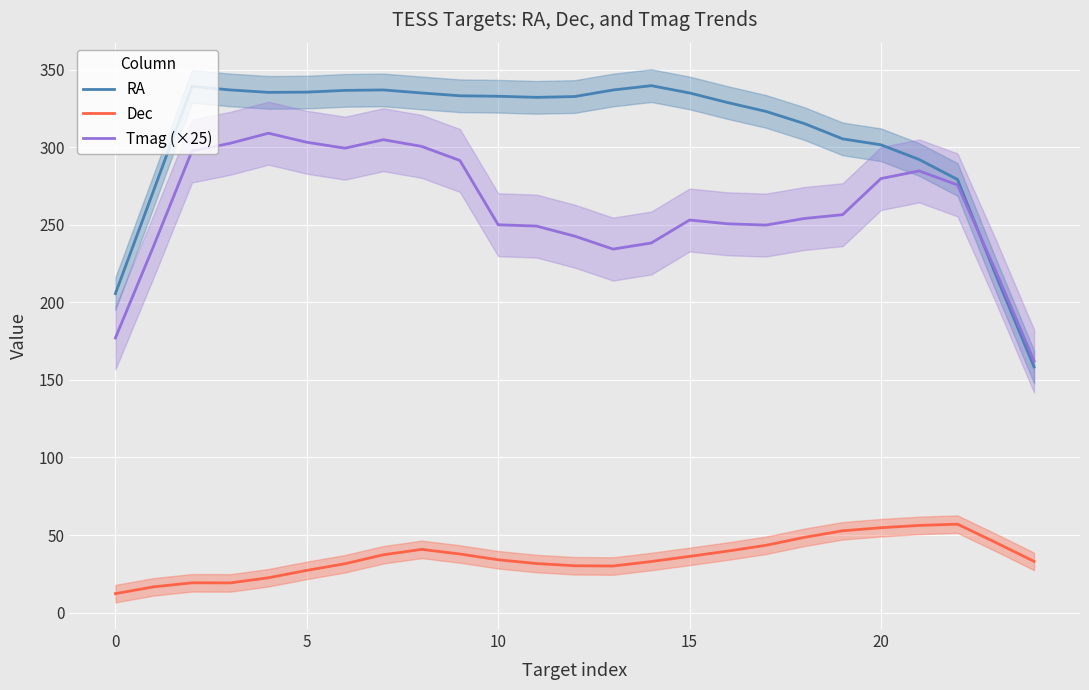

True or false: Dec and Tmag (×25) intersect in this chart.

False